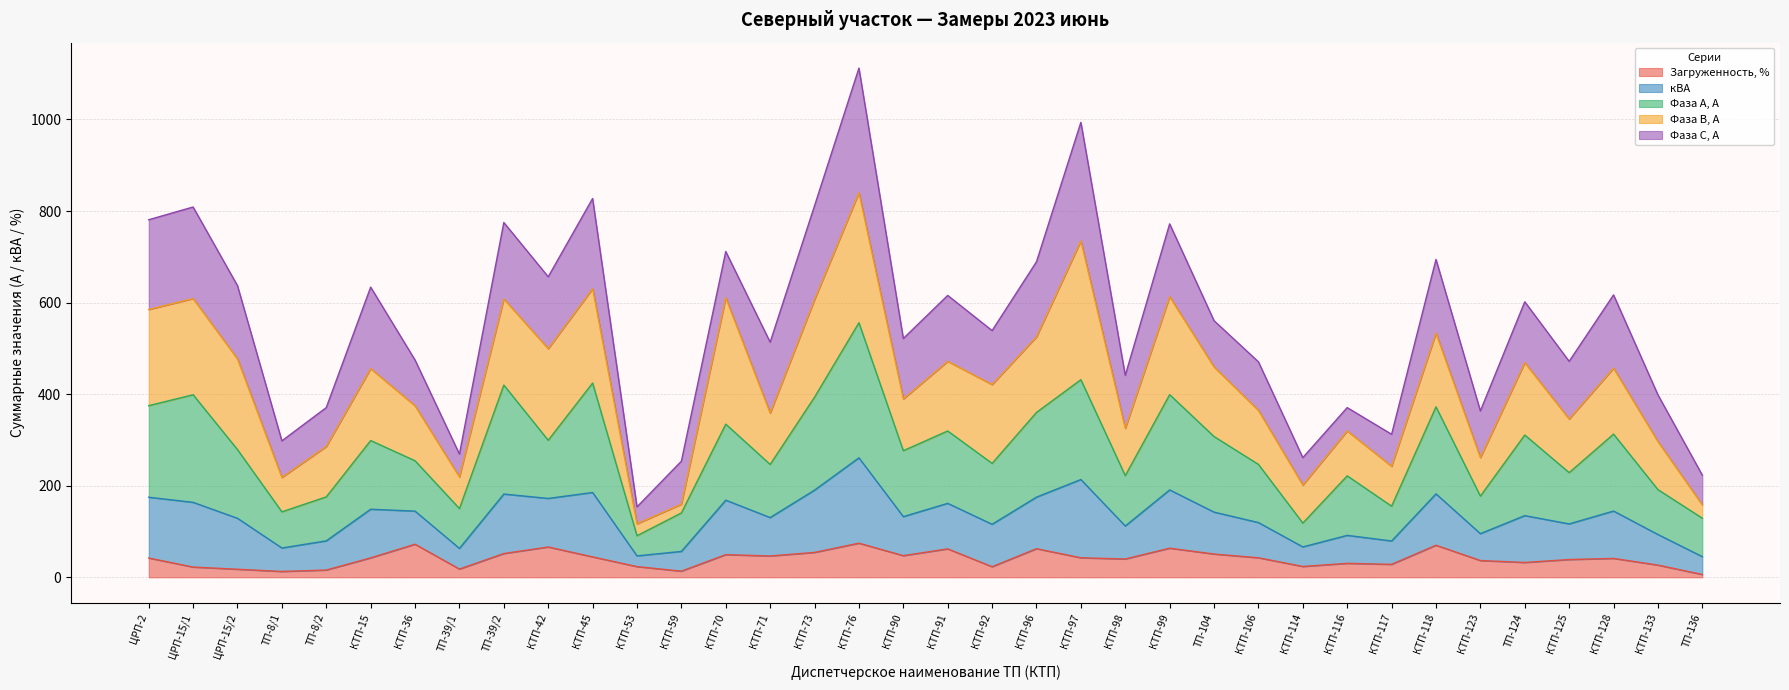

Is it true that Загруженность, % equals 41.4 at КТП-128?

True